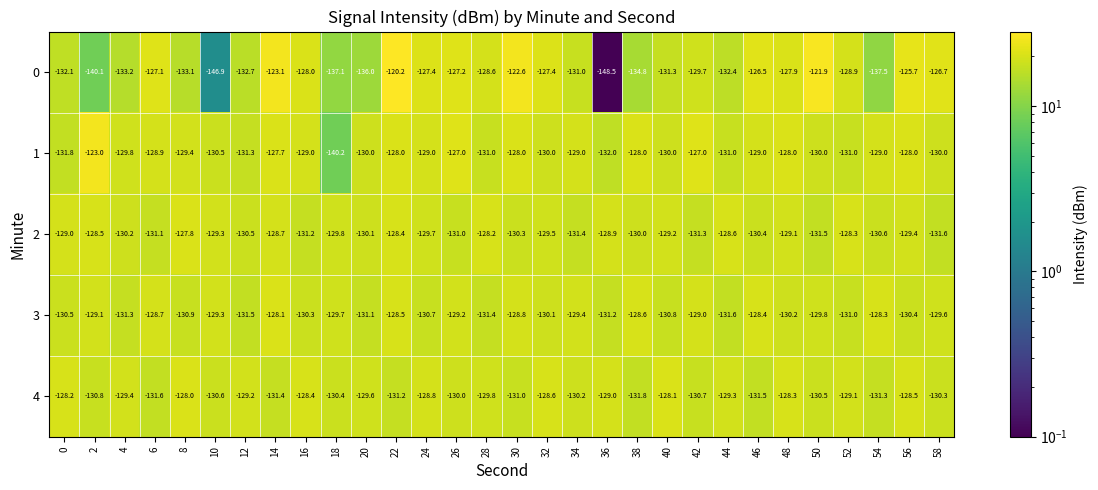

Which series changed the most between 18 and 48?

1